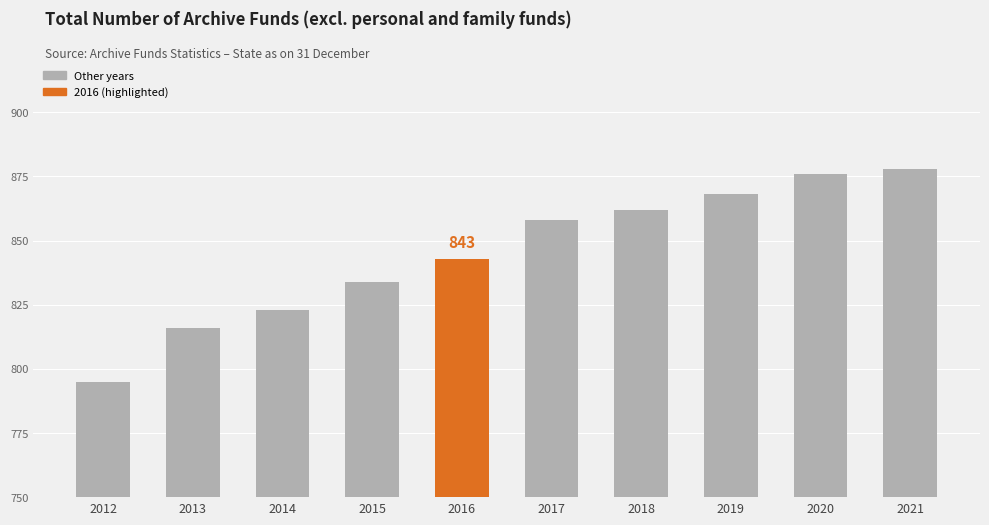

Which category has the highest value across all series?

2021